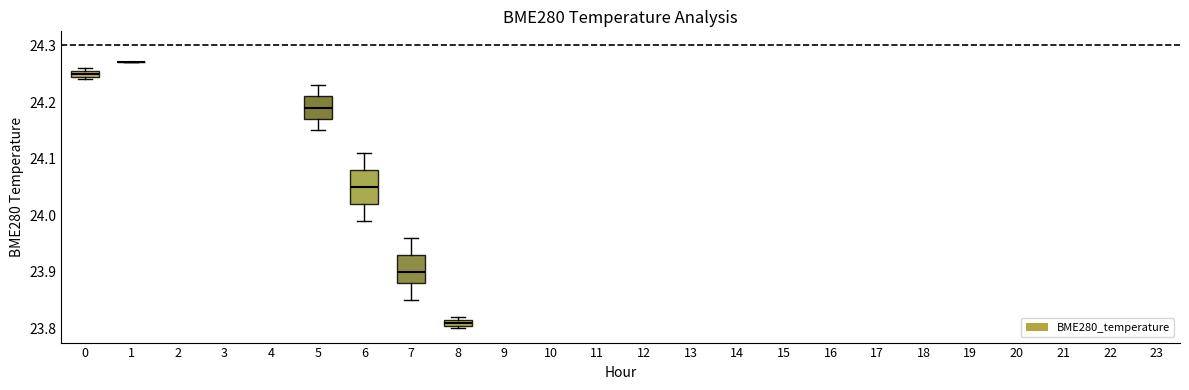

Where is the lower edge of the box at x = 0 on the y-axis? The values are not printed on the chart, so give them approximately, as read against the axis.

24.25